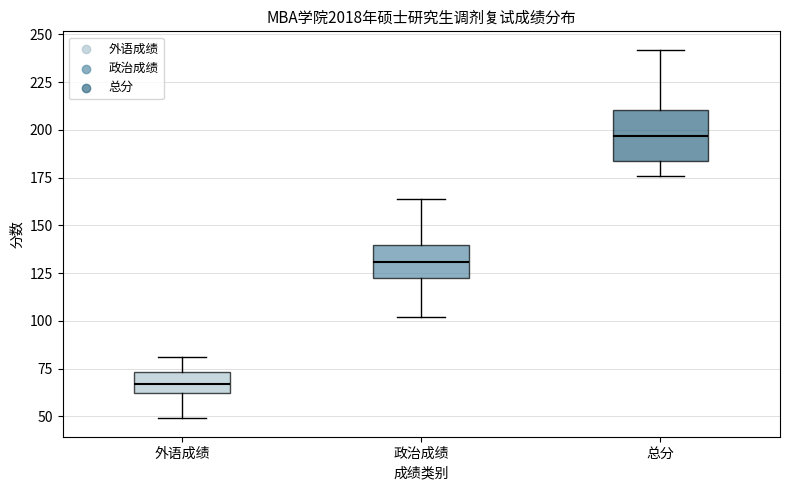

Which box is the tallest, from its lower edge to its upper edge?

总分